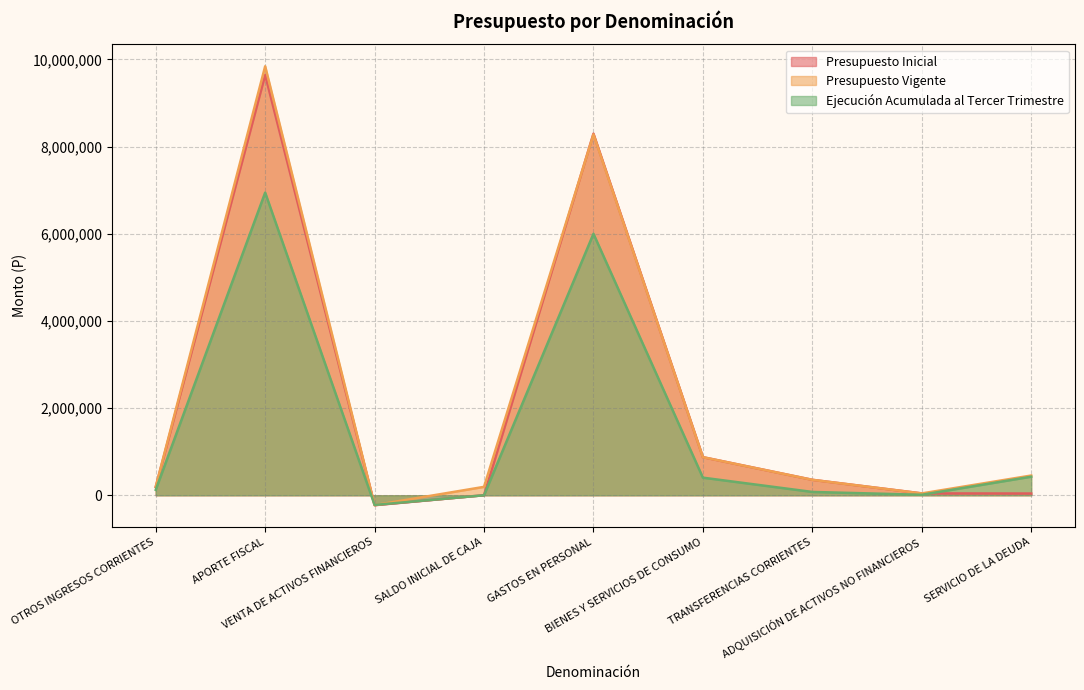

How many interior local valleys does the Ejecución Acumulada al Tercer Trimestre series have?

2